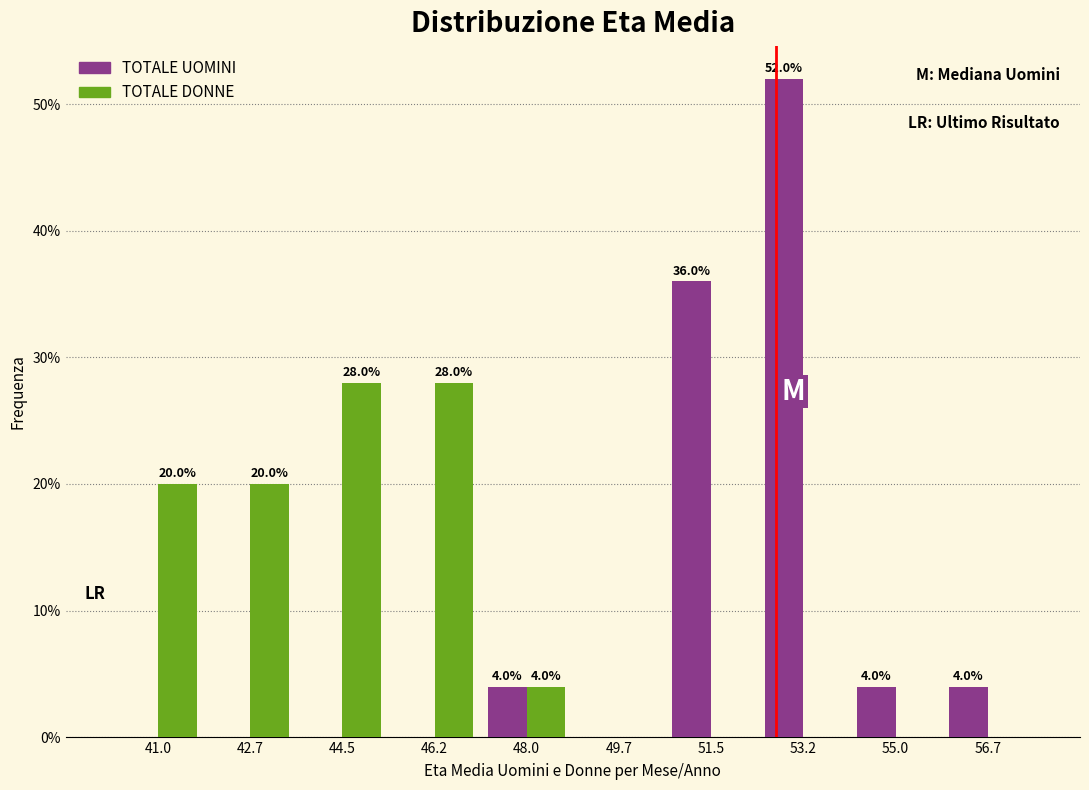

In the TOTALE UOMINI series, which range on the x-axis has the tallest bar?

52.4 to 54.2